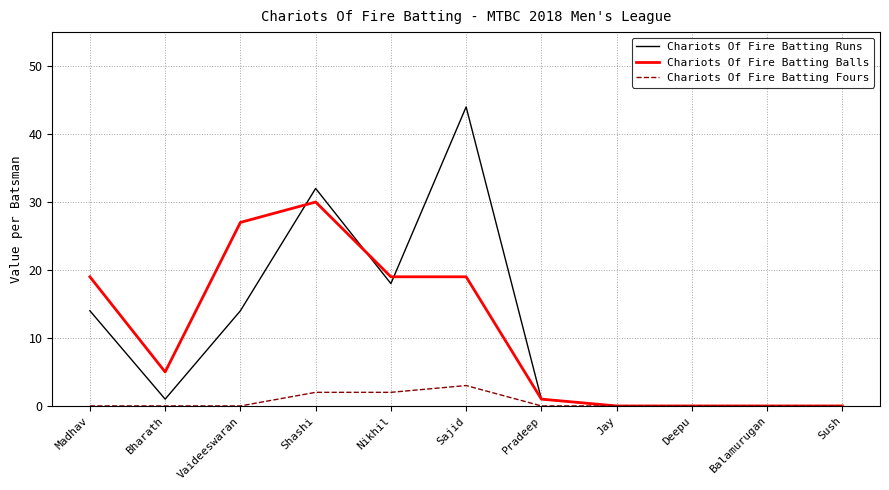

What position from the left is Sush?

11